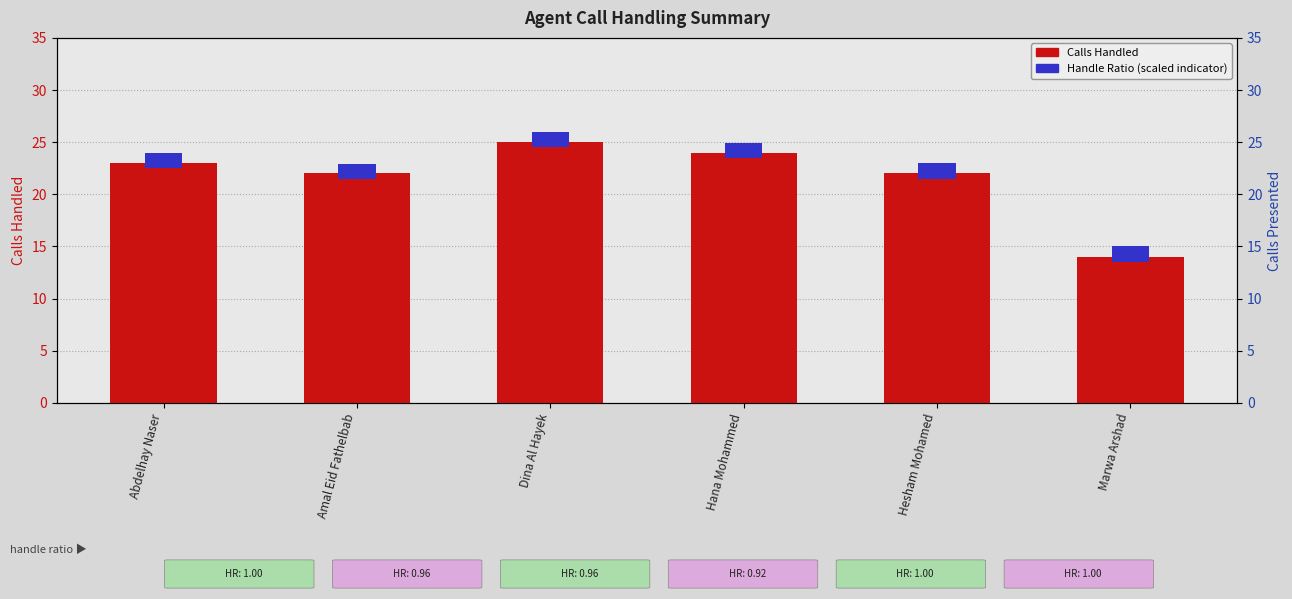

Rank the series by their maximum value, from lowest to highest.

Handle Ratio (scaled), Calls Handled